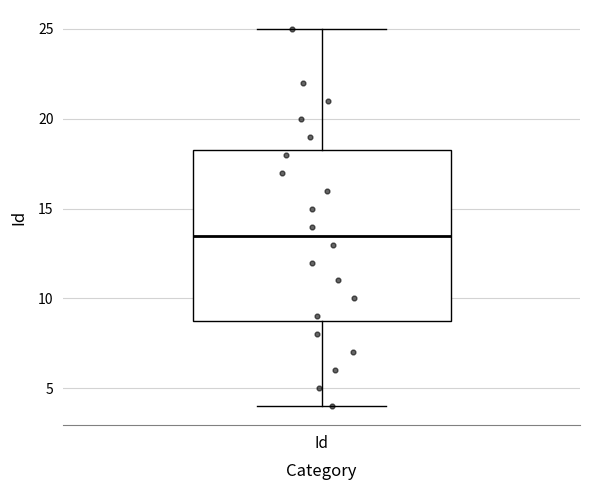

Read this box plot against the y-axis: the position of the median line, the range covered by the box, and the ends of both whiskers. The values are not printed on the chart, so give them approximately, as read against the axis.

median 13.5, box 9.0 to 18.5, whiskers 4.0 to 25.0